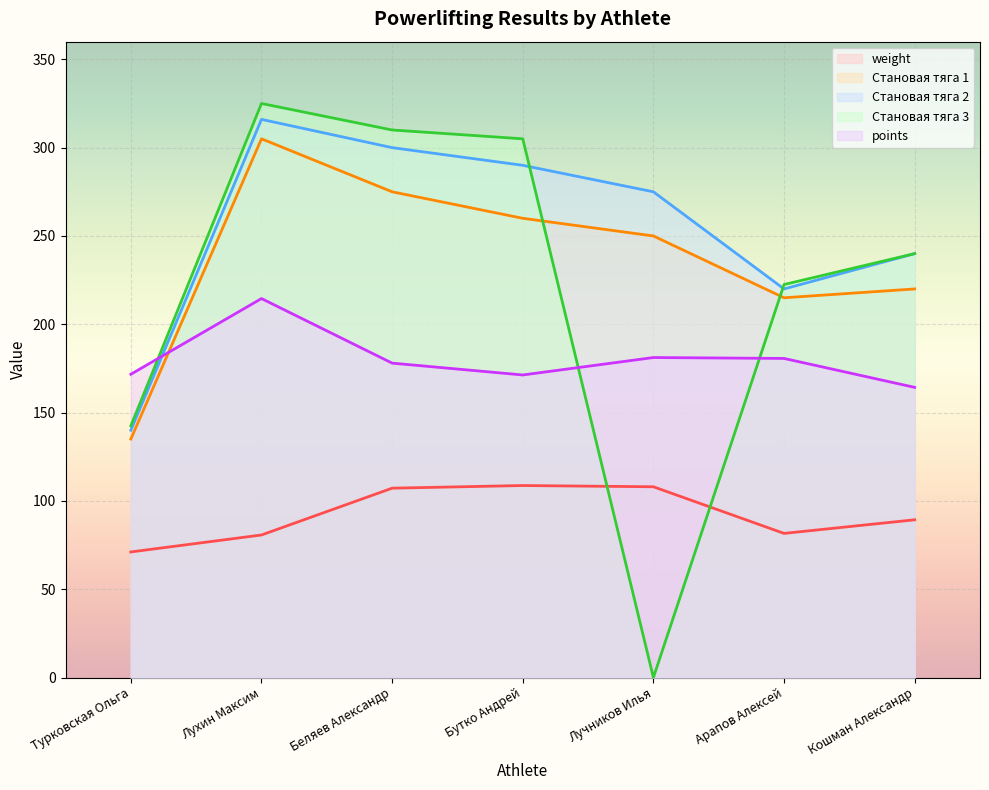

Reading left to right, extract all data points from this chart.

weight: 71.1	80.7	107.2	108.7	108.0	81.6	89.3
Становая тяга 1: 135.0	305.0	275.0	260.0	250.0	215.0	220.0
Становая тяга 2: 140.0	316.0	300.0	290.0	275.0	220.0	240.0
Становая тяга 3: 142.5	325.0	310.0	305.0	0.0	222.5	240.0
points: 171.7	214.6	178.0	171.3	181.2	180.7	164.3